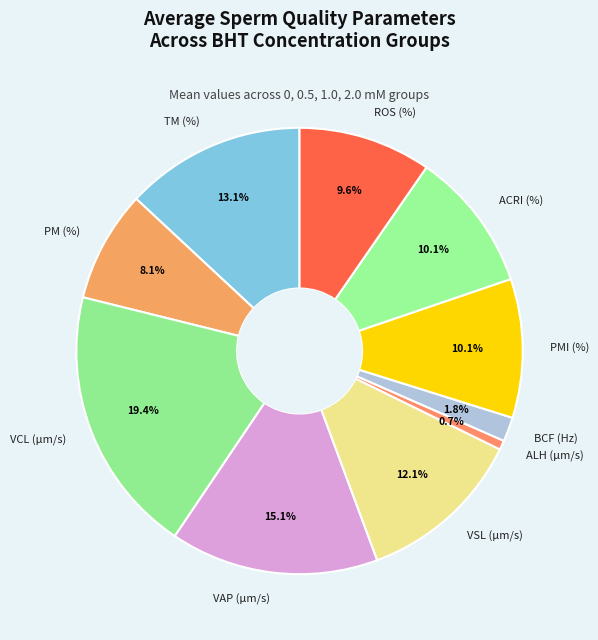

What percentage is NOT represented by PMI (%)?

89.9%